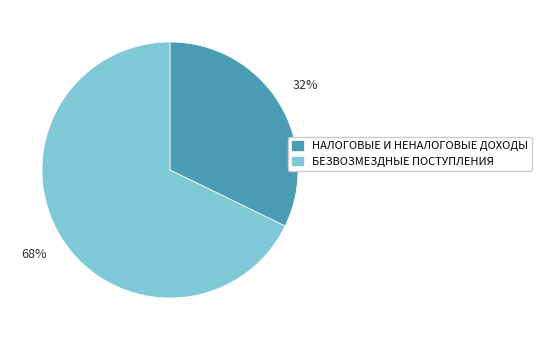

Is НАЛОГОВЫЕ И НЕНАЛОГОВЫЕ ДОХОДЫ the majority of the pie?

No